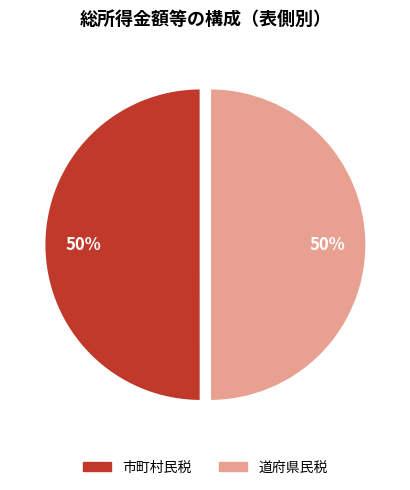

To the nearest percent, what is the combined percentage of 道府県民税 and 市町村民税?

100%